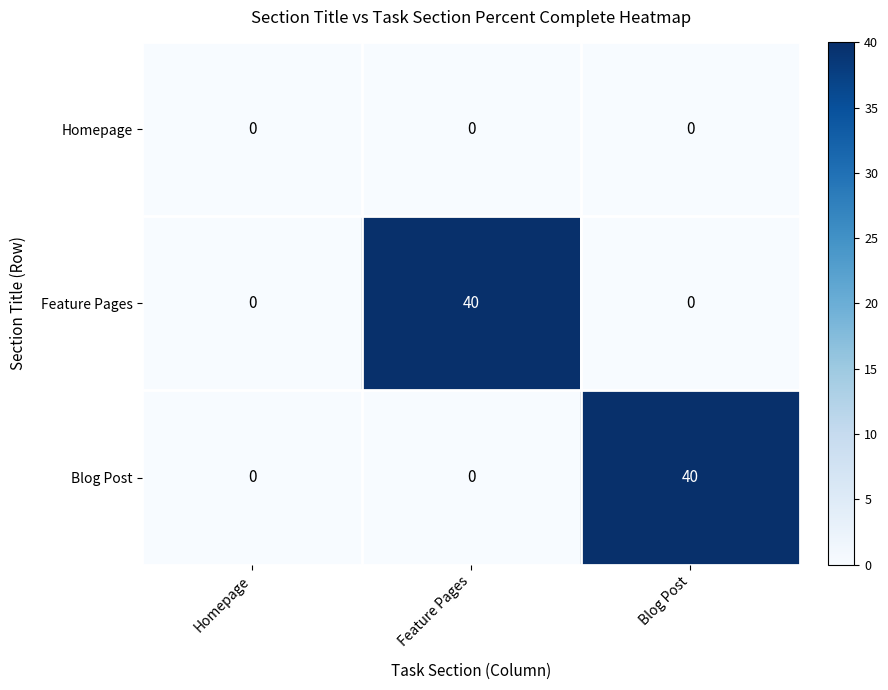

What is the spread (max minus min) of values at Blog Post?

40